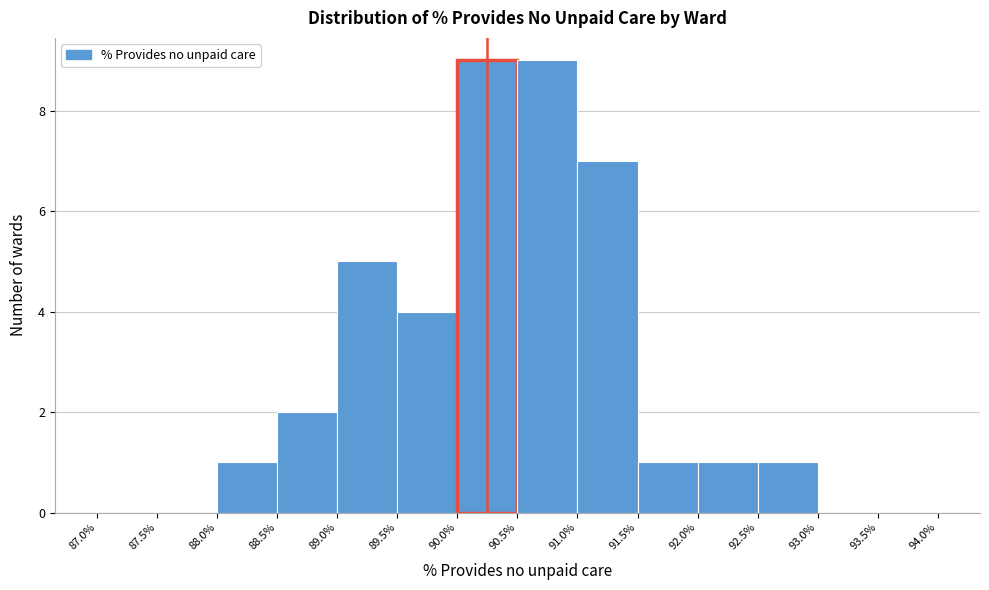

Reading left to right, transcribe this chart: for each bar, give the range it covers on the x-axis and its height. The values are not printed on the chart, so give them approximately, as read against the axis.

87.0% to 87.5%: 0
87.5% to 88.0%: 0
88.0% to 88.5%: 1
88.5% to 89.0%: 2
89.0% to 89.5%: 5
89.5% to 90.0%: 4
90.0% to 90.5%: 9
90.5% to 91.0%: 9
91.0% to 91.5%: 7
91.5% to 92.0%: 1
92.0% to 92.5%: 1
92.5% to 93.0%: 1
93.0% to 93.5%: 0
93.5% to 94.0%: 0